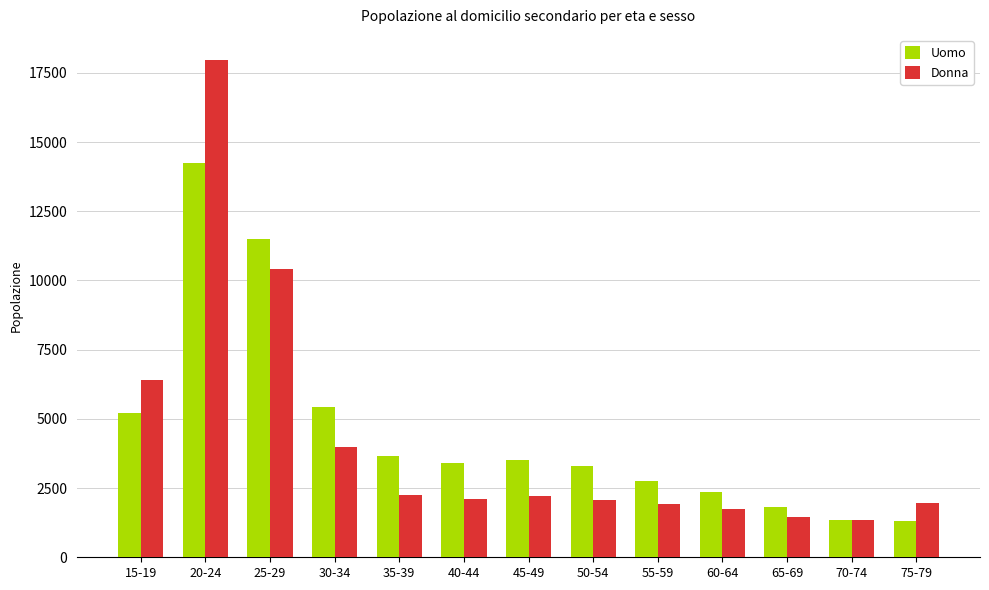

True or false: Uomo has a value of 3228 at 60-64.

False